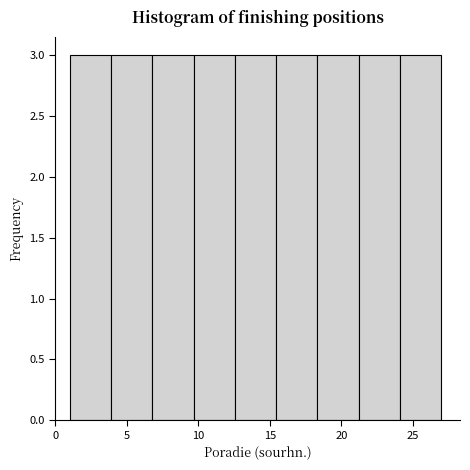

Reading left to right, transcribe this chart: for each bar, give the range it covers on the x-axis and its height. Neither the bar edges nor the heights are printed on the chart, so give them approximately, as read against the axes.

1.0 to 4.0: 3
4.0 to 7.0: 3
7.0 to 9.5: 3
9.5 to 12.5: 3
12.5 to 15.5: 3
15.5 to 18.5: 3
18.5 to 21.0: 3
21.0 to 24.0: 3
24.0 to 27.0: 3